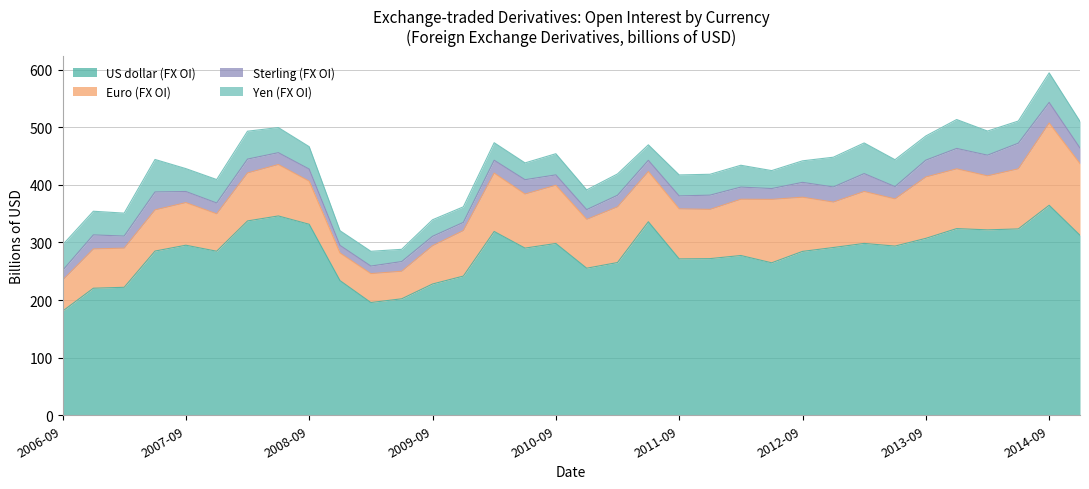

How many lines are shown in the chart?

4